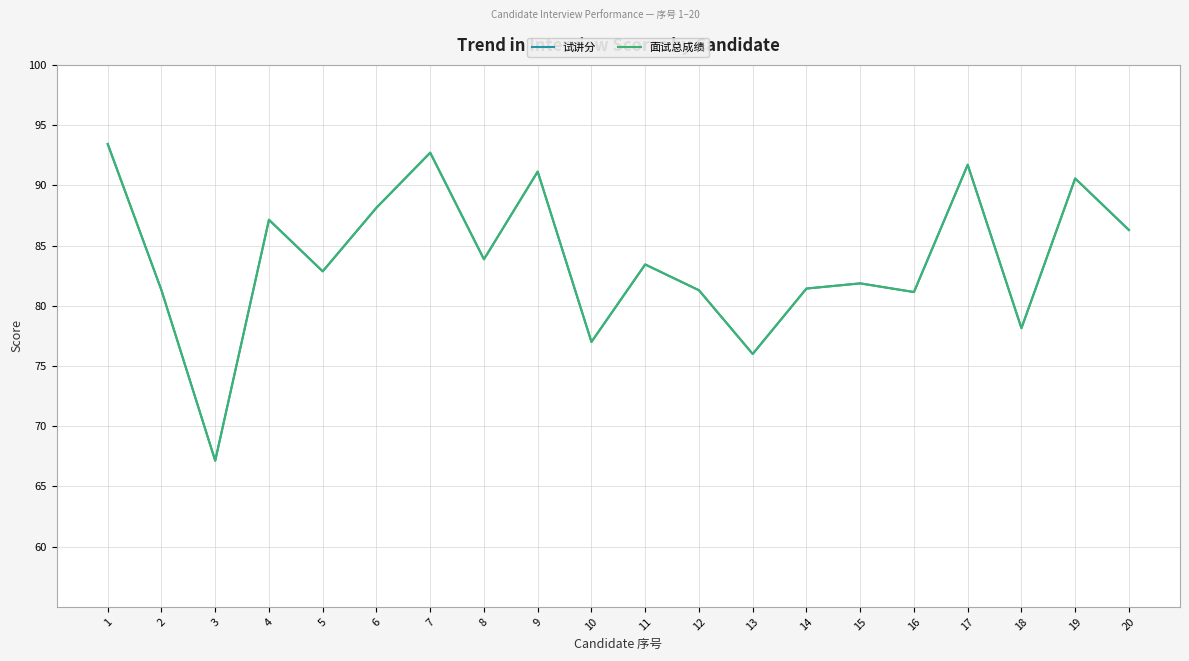

What is the difference between the maximum and minimum values in the 面试总成绩 series?

26.3